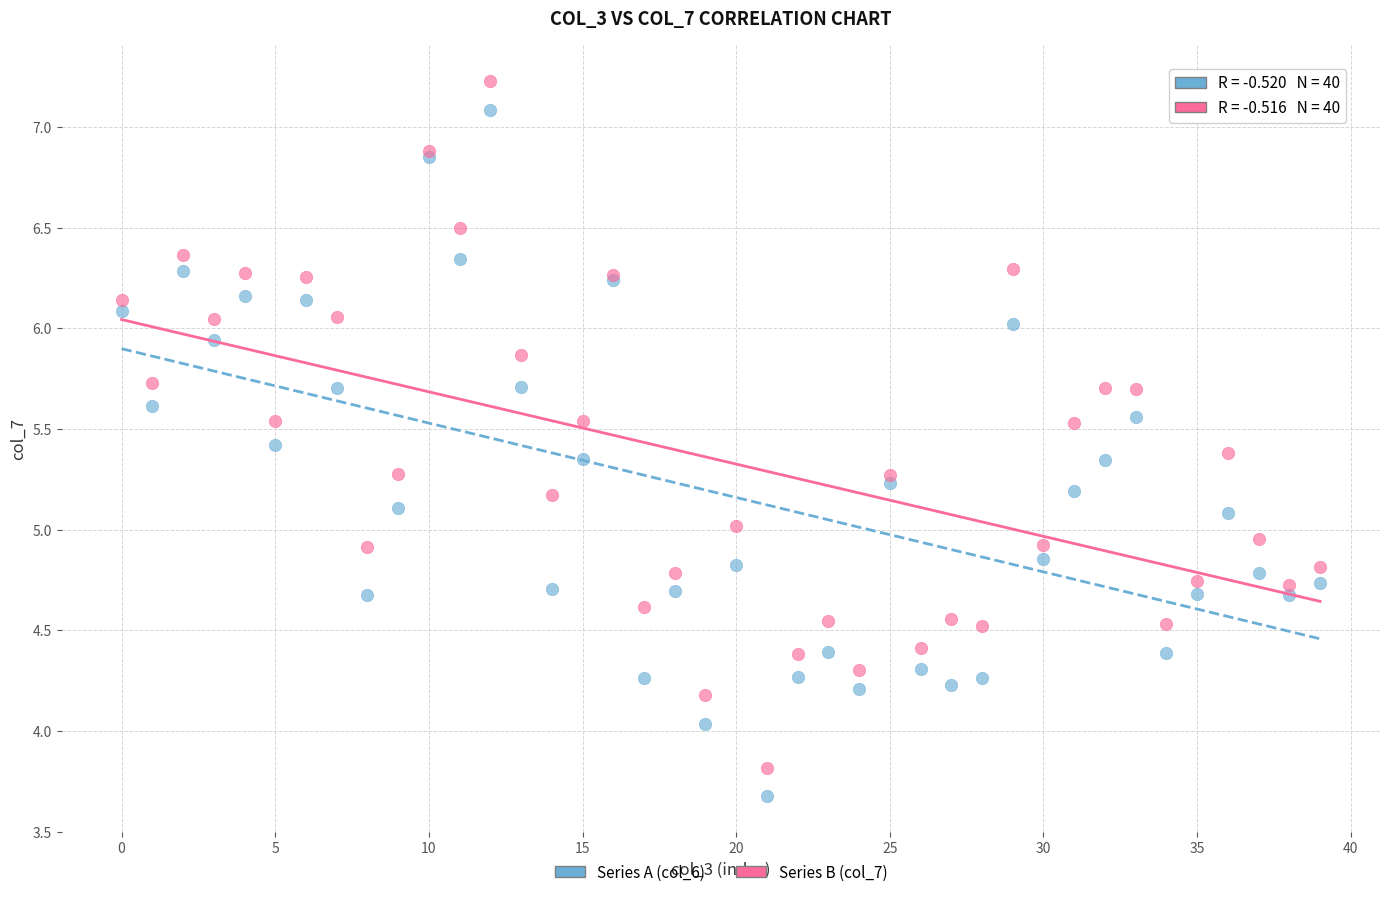

Which series contains the lowest Y value?

Series A (col_6)